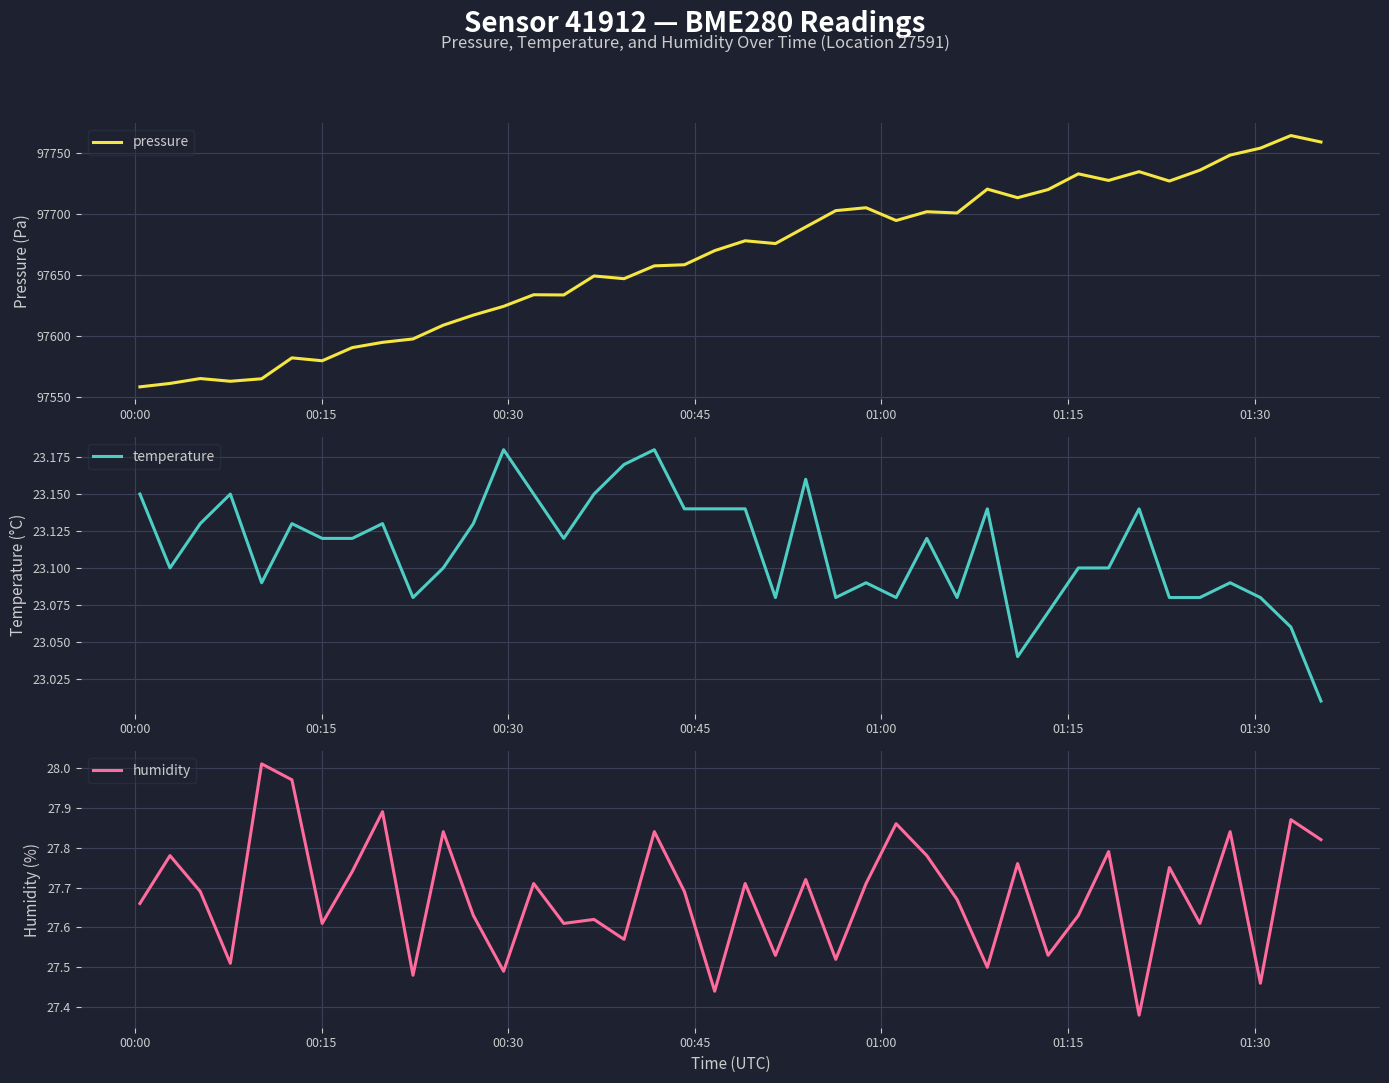

True or false: temperature and humidity intersect in this chart.

False